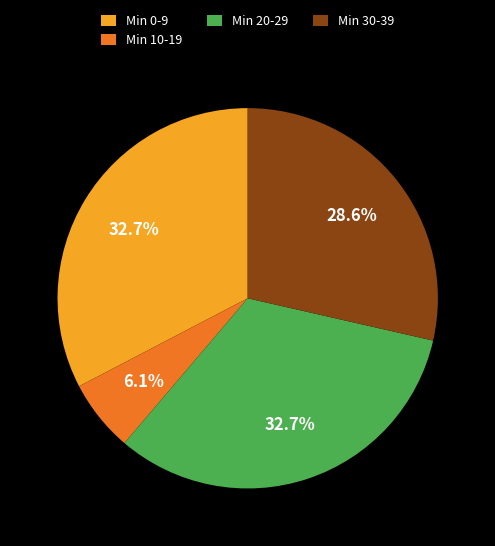

Which category has the smallest portion of the pie?

Min 10-19